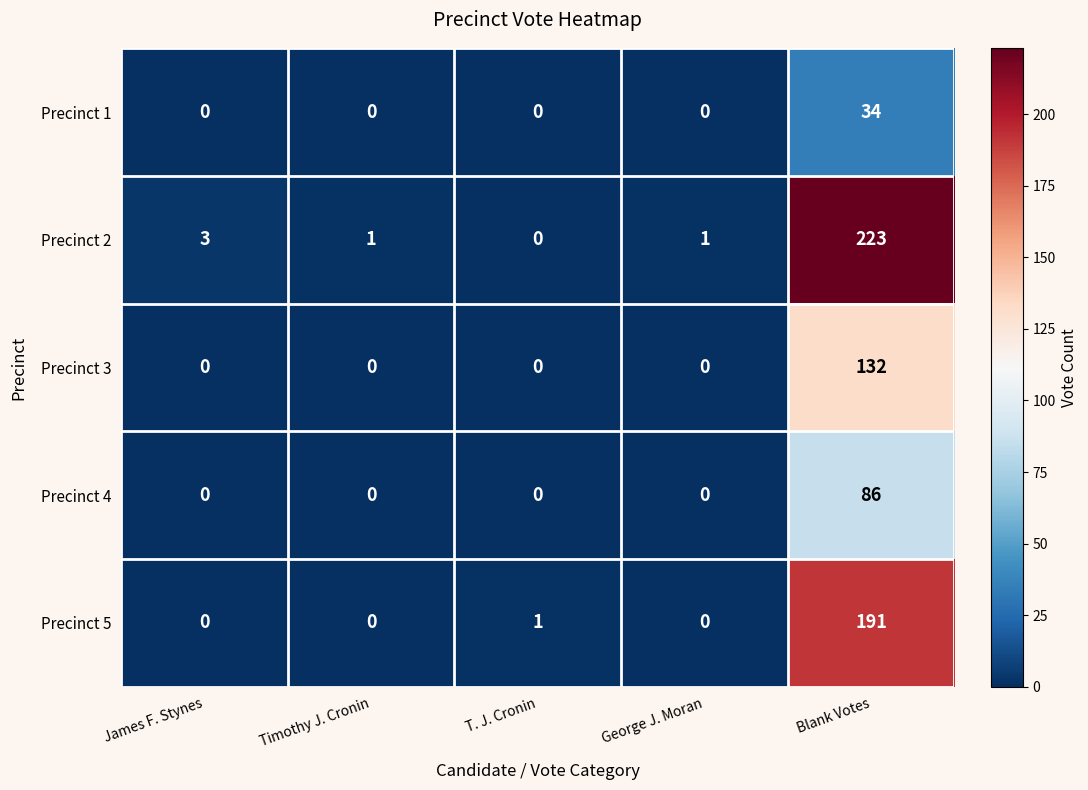

At how many categories does at least one series exceed 46?

1